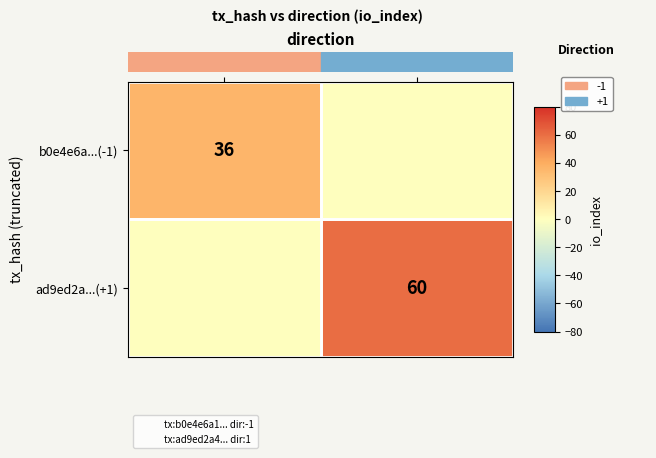

The value of b0e4e6a...(-1) at -1 is 17. True or false?

False